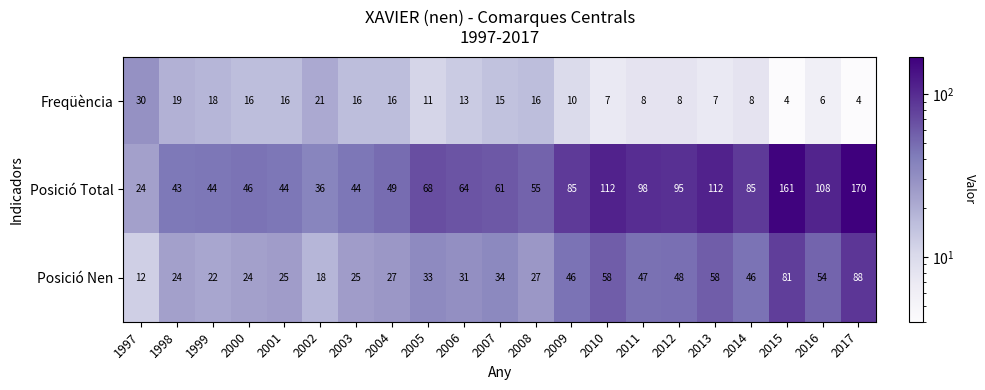

Which category has the highest value across all series?

2017